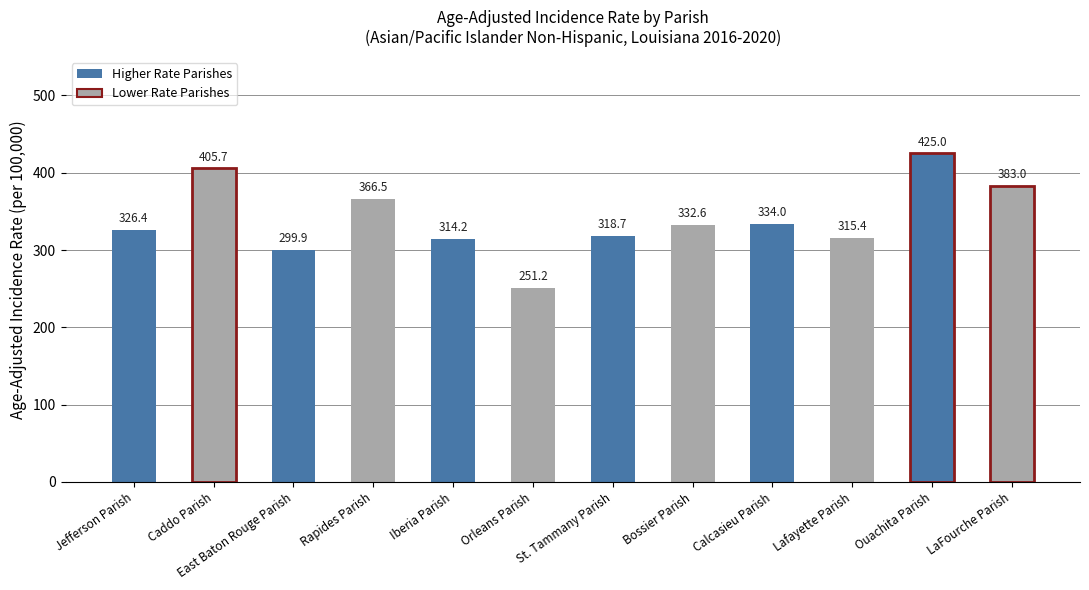

What is the difference between the values at Iberia Parish and Calcasieu Parish?

19.8